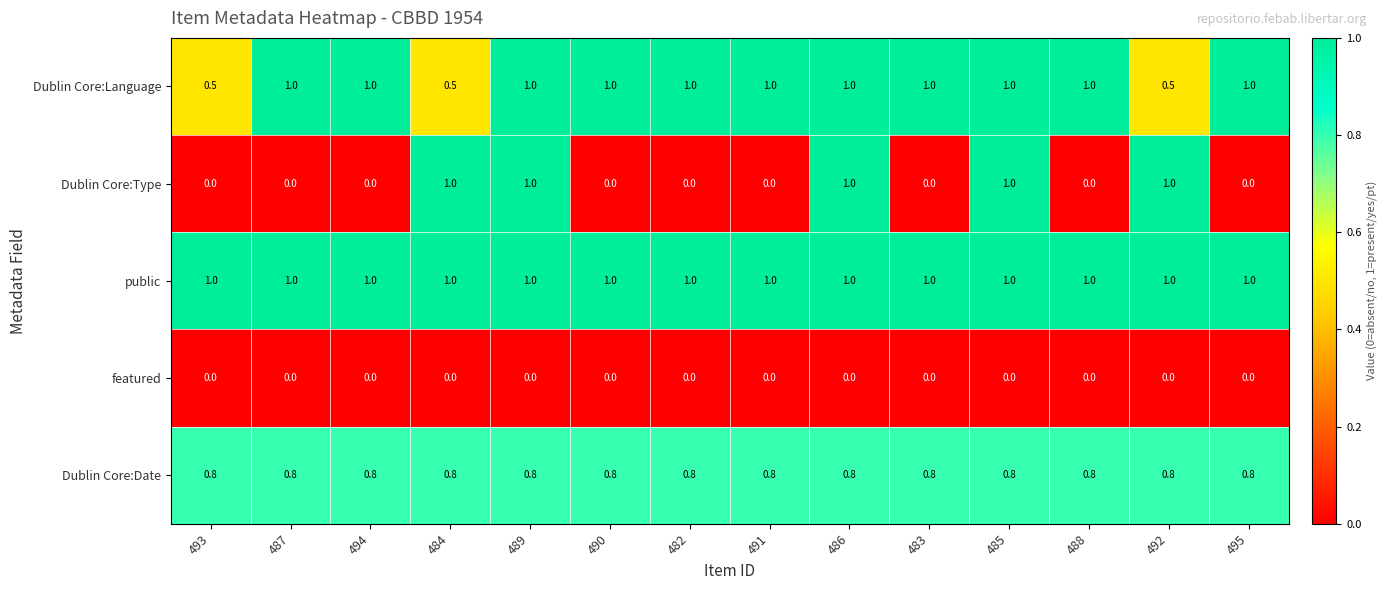

Is the value of Dublin Core:Language at 486 greater than the value of Dublin Core:Date at 492?

Yes